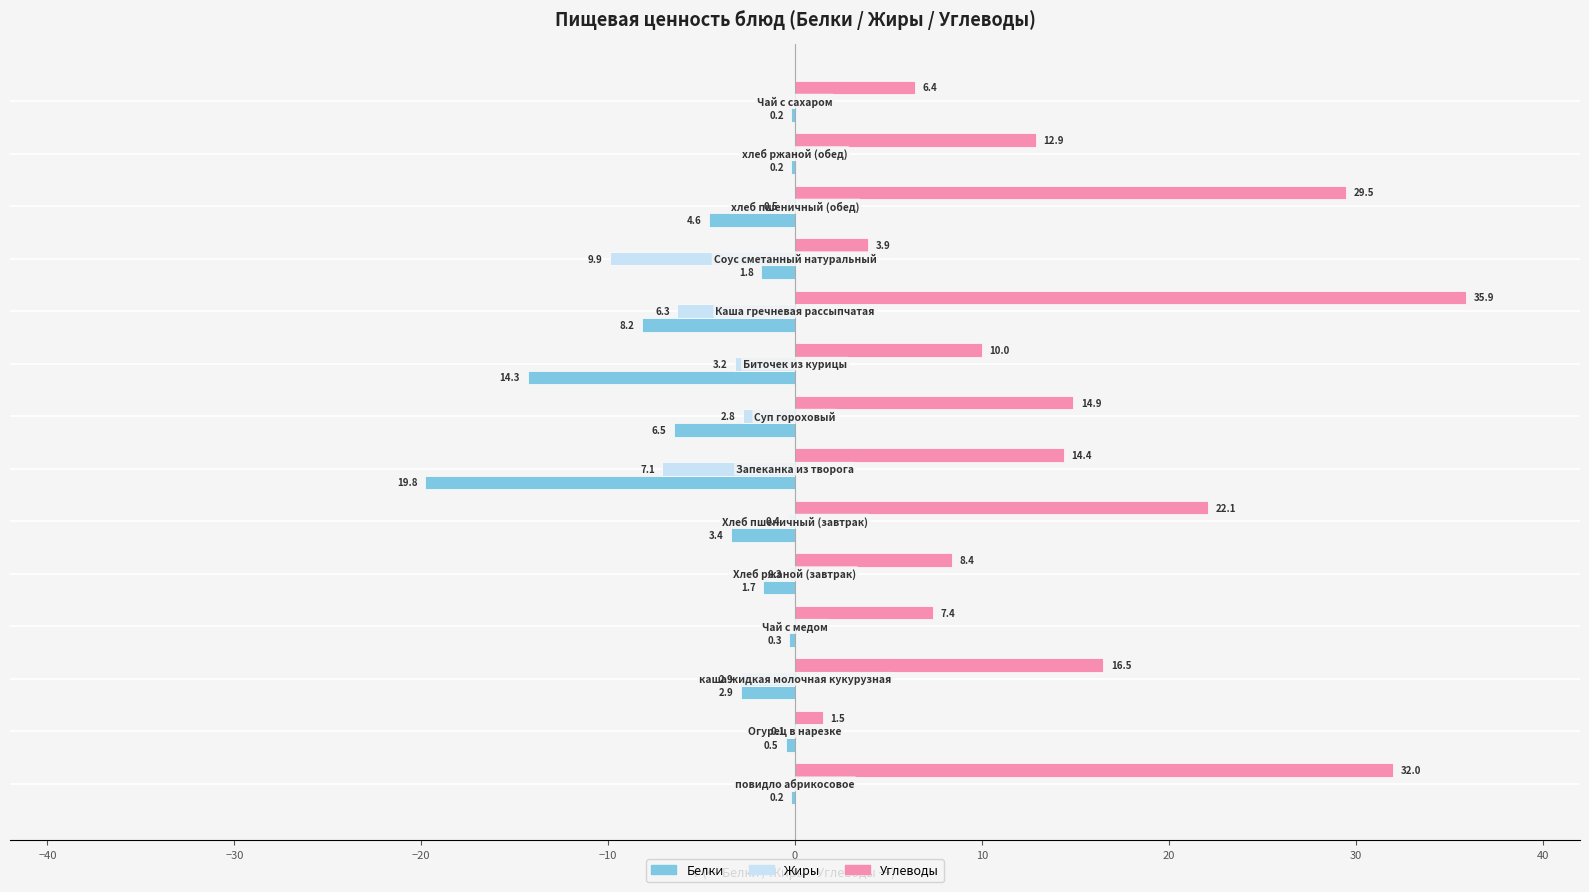

List the series in order of their peak value, lowest first.

Белки, Жиры, Углеводы